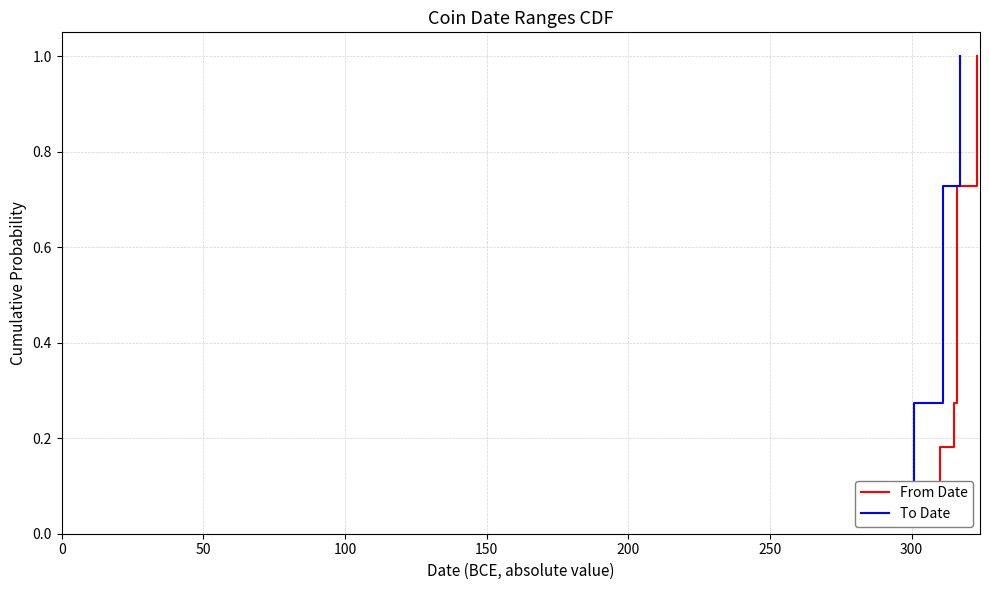

True or false: To Date and From Date cross at least once.

False